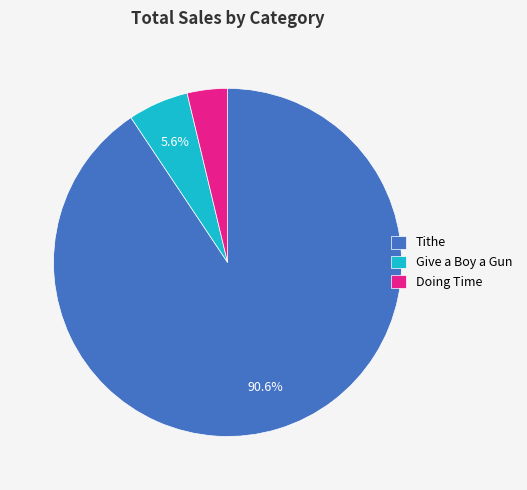

Which has a higher value, Tithe or Doing Time?

Tithe